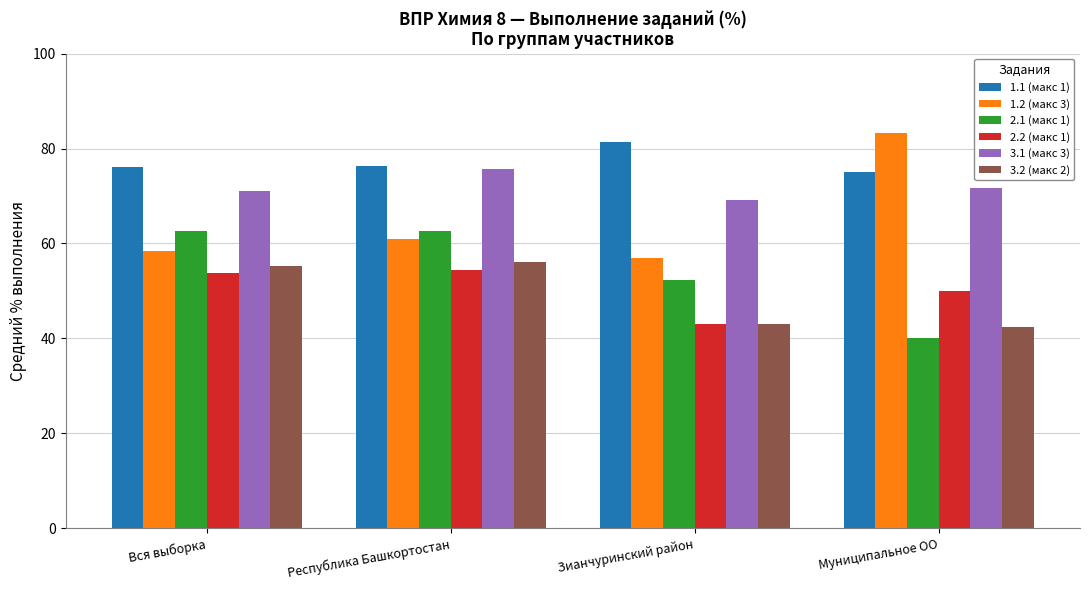

How many groups of bars are there?

4